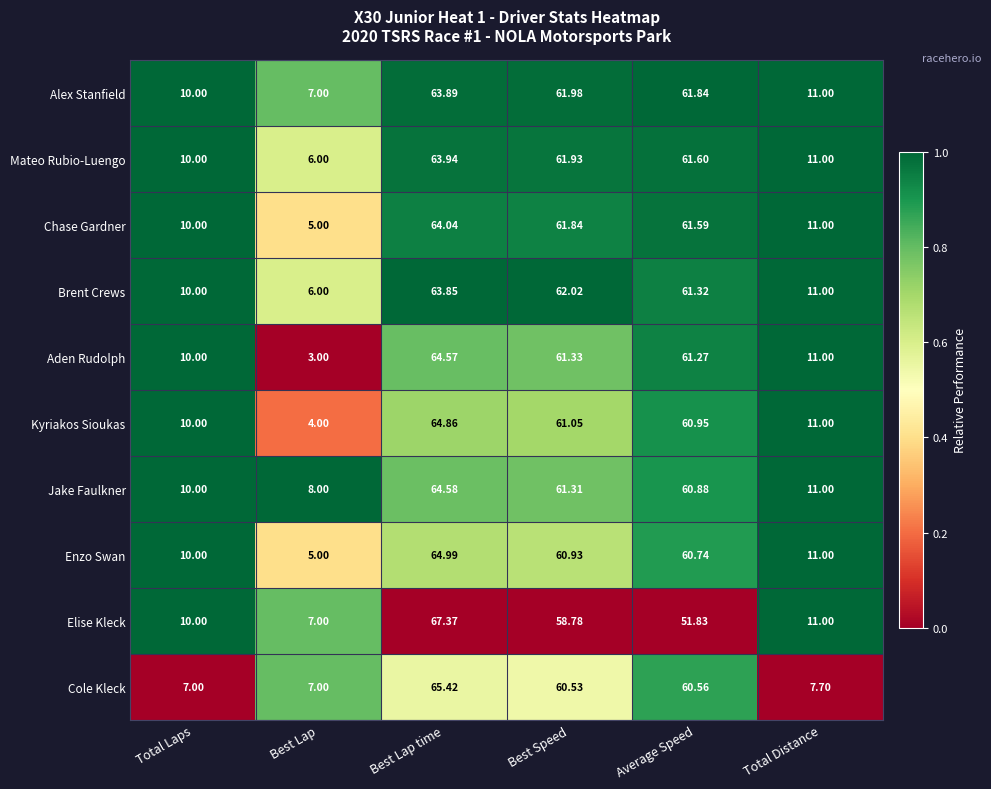

Between Average Speed and Total Distance, which series saw the biggest shift?

Cole Kleck